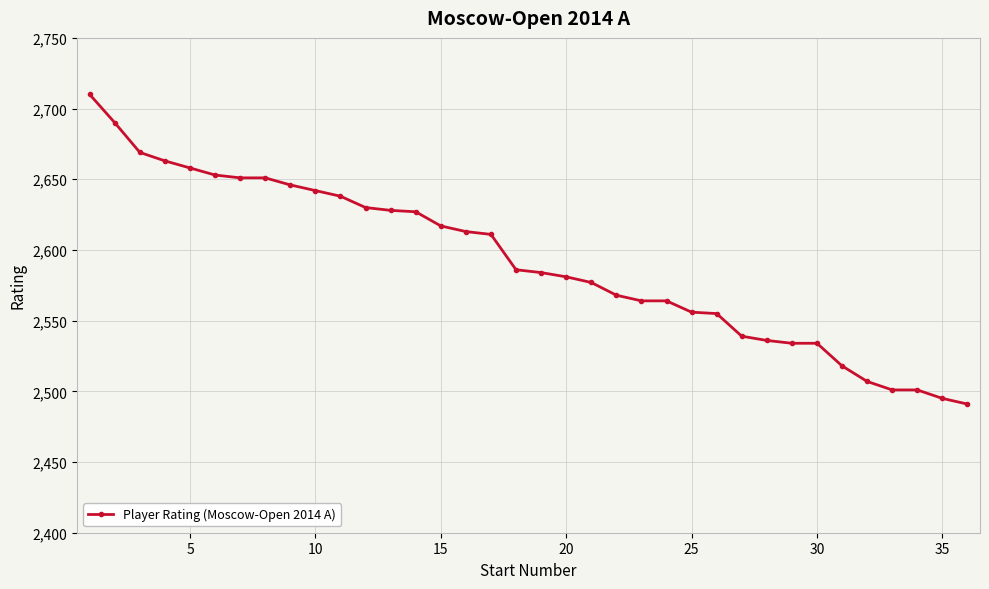

What is the difference between the maximum and minimum values?

219